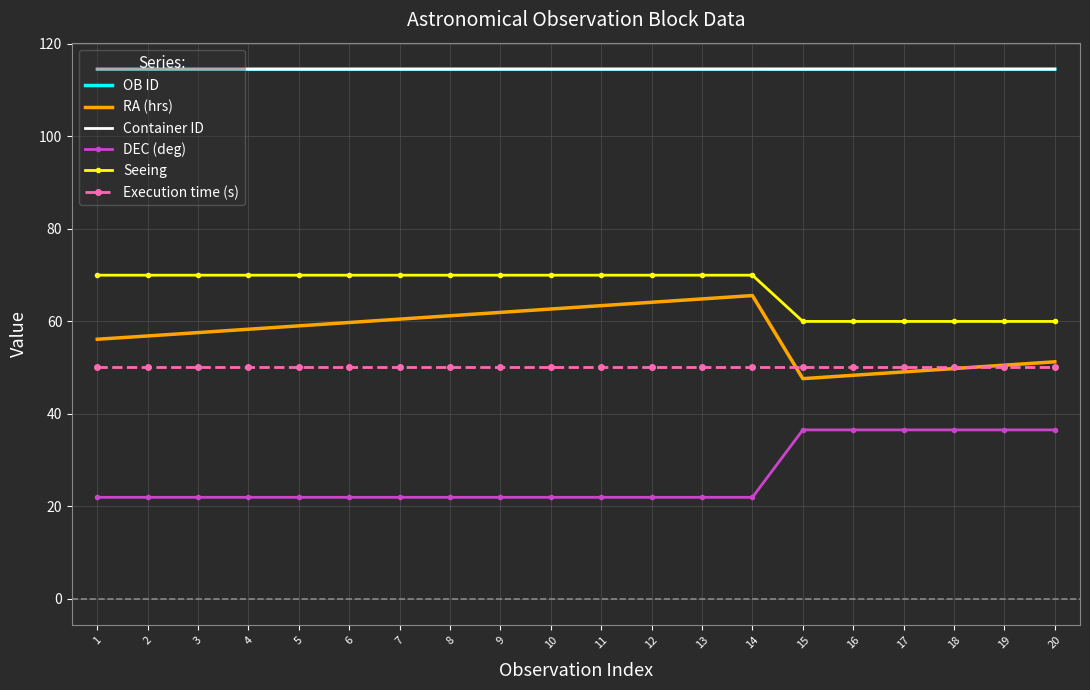

True or false: Execution time (s) and DEC (deg) cross at least once.

False